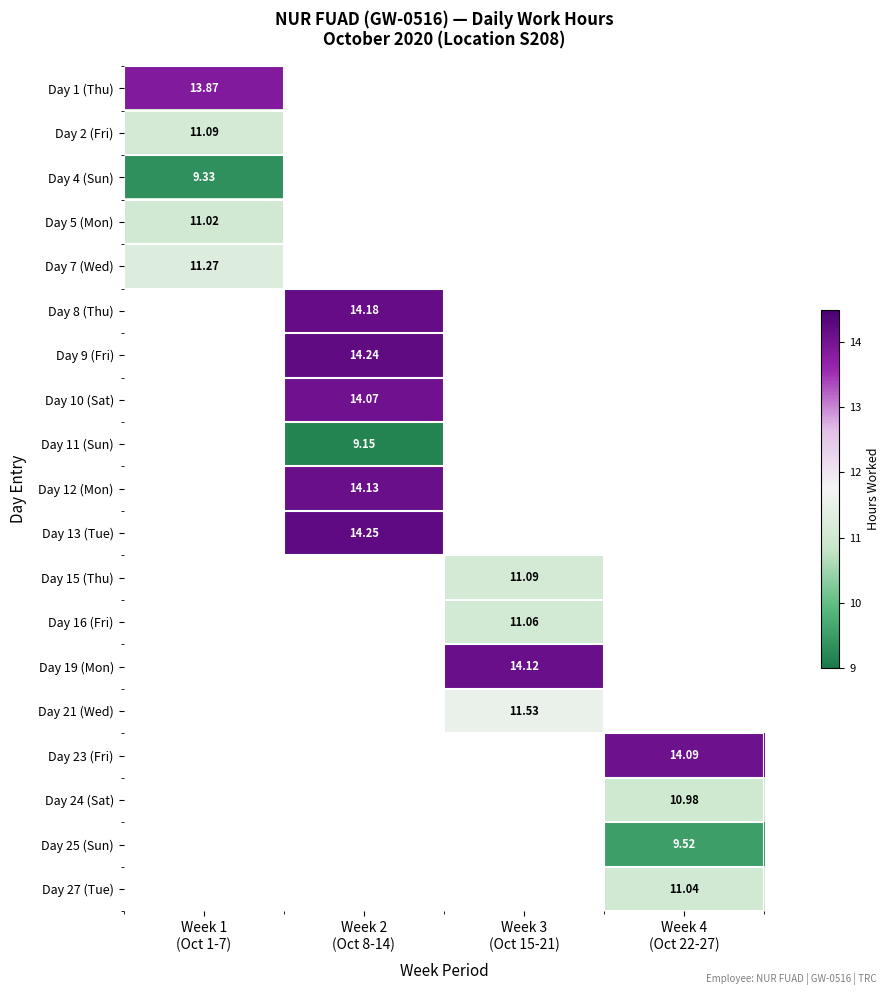

Rank the categories by Day 1 (Thu) value from lowest to highest.

Week 1 (Oct 1-7), Week 2 (Oct 8-14), Week 3 (Oct 15-21), Week 4 (Oct 22-27)